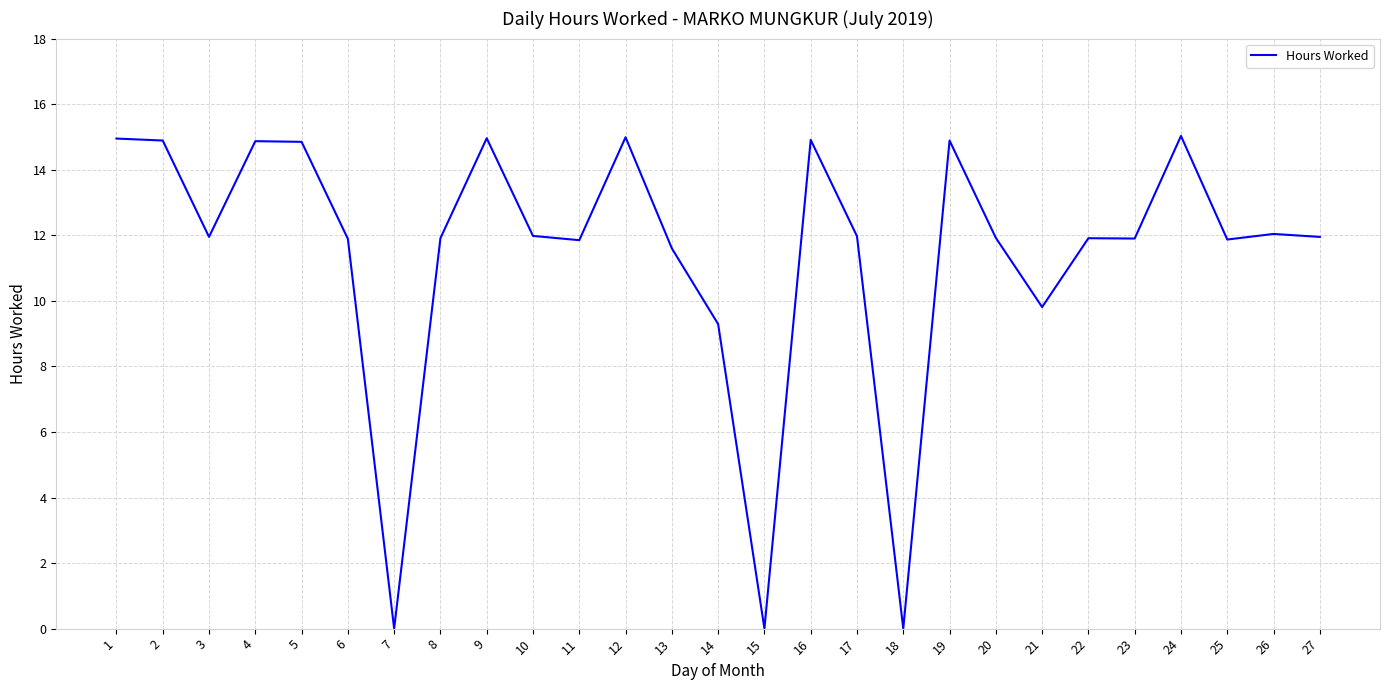

The chart shows a value of 25.9 at 4. True or false?

False